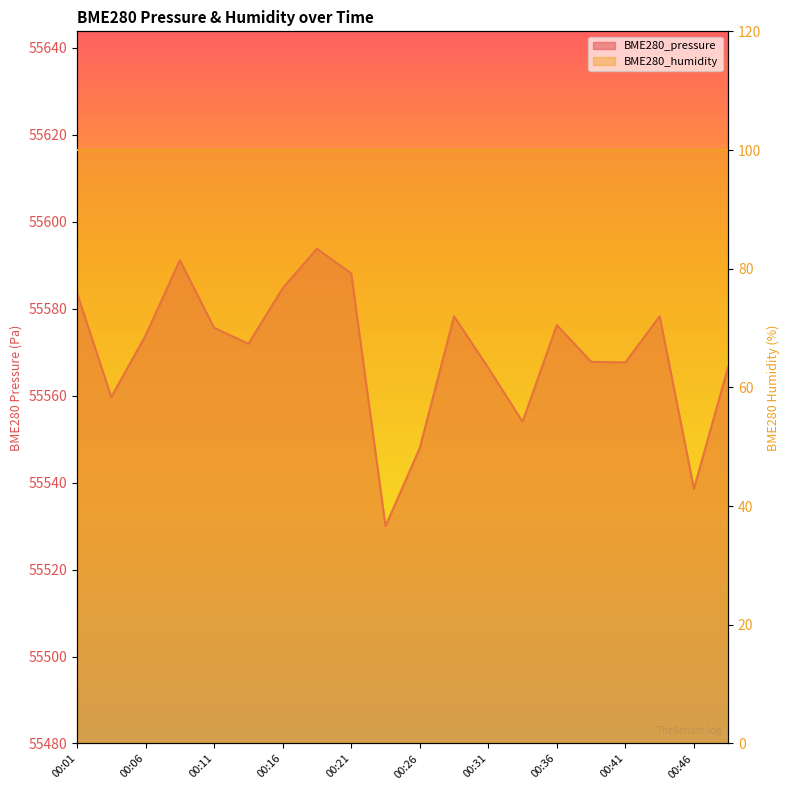

How many interior local valleys (lower than both neighbors) does the data have?

6